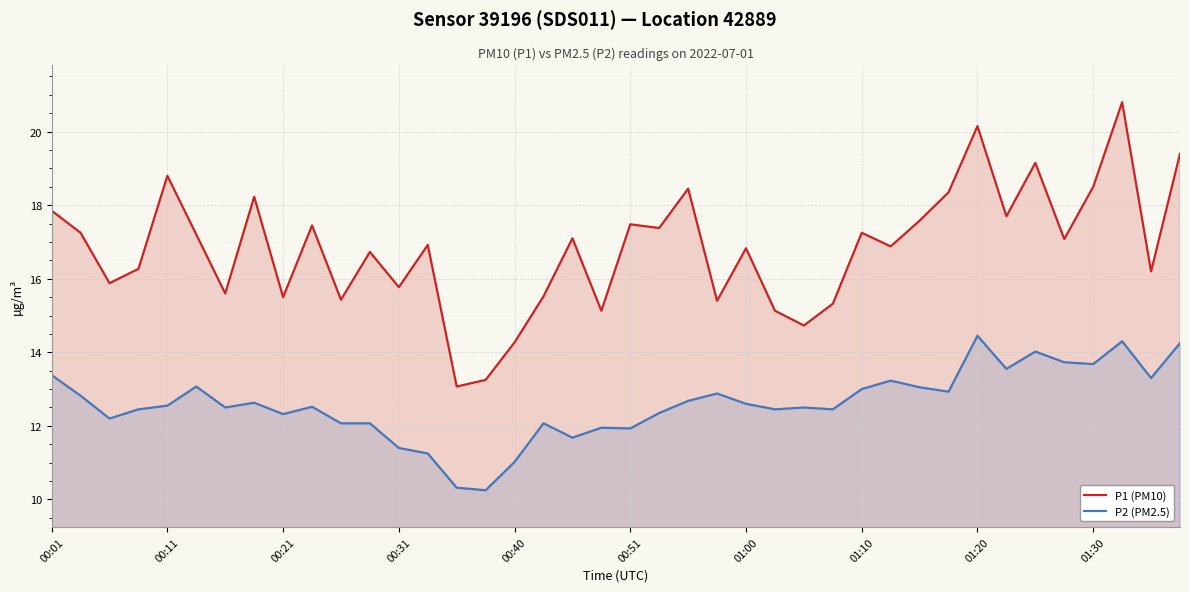

At which category is the sum across all series the highest?

37